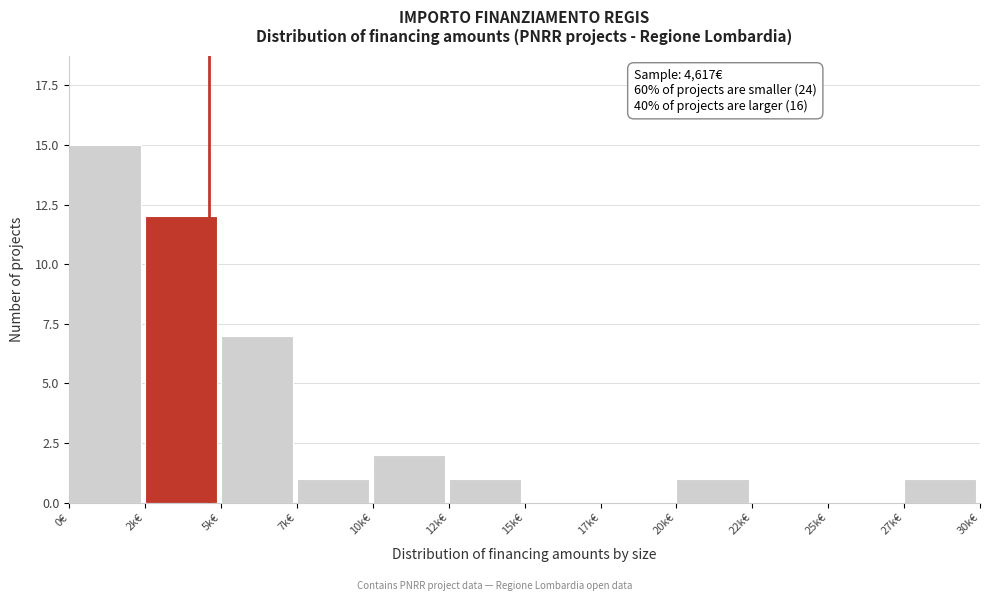

Reading left to right, what are all the values shown in this chart?

0€=15	2k€=12	5k€=7	7k€=1	10k€=2	12k€=1	15k€=0	17k€=0	20k€=1	22k€=0	25k€=0	27k€=1